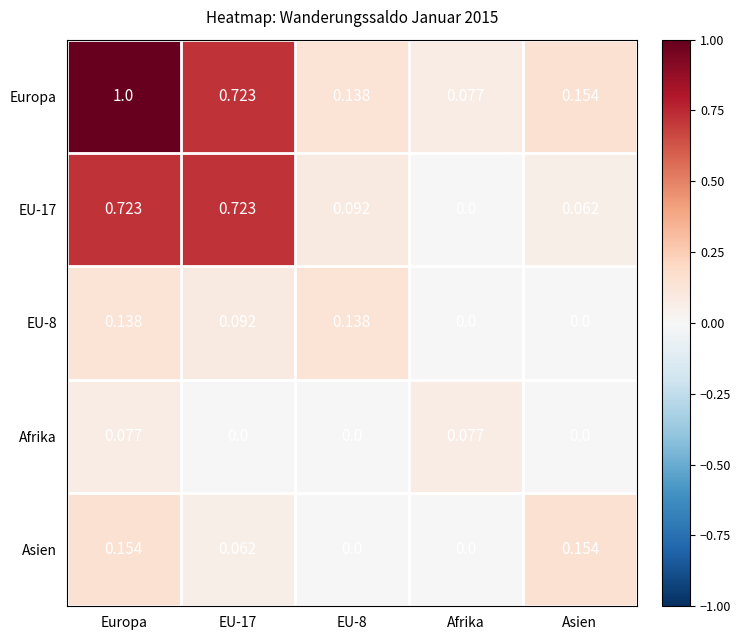

Which category has the highest value across all series?

Europa